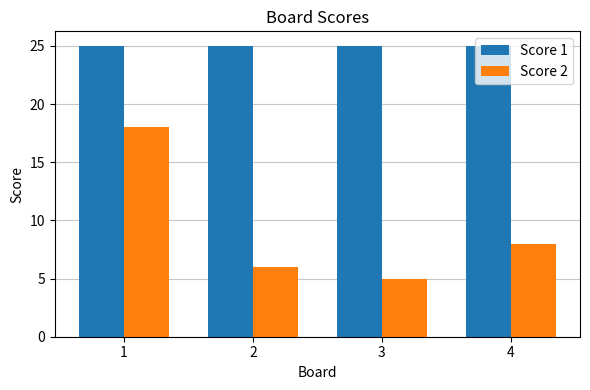

Are the bars grouped side by side (vs. stacked)?

Yes